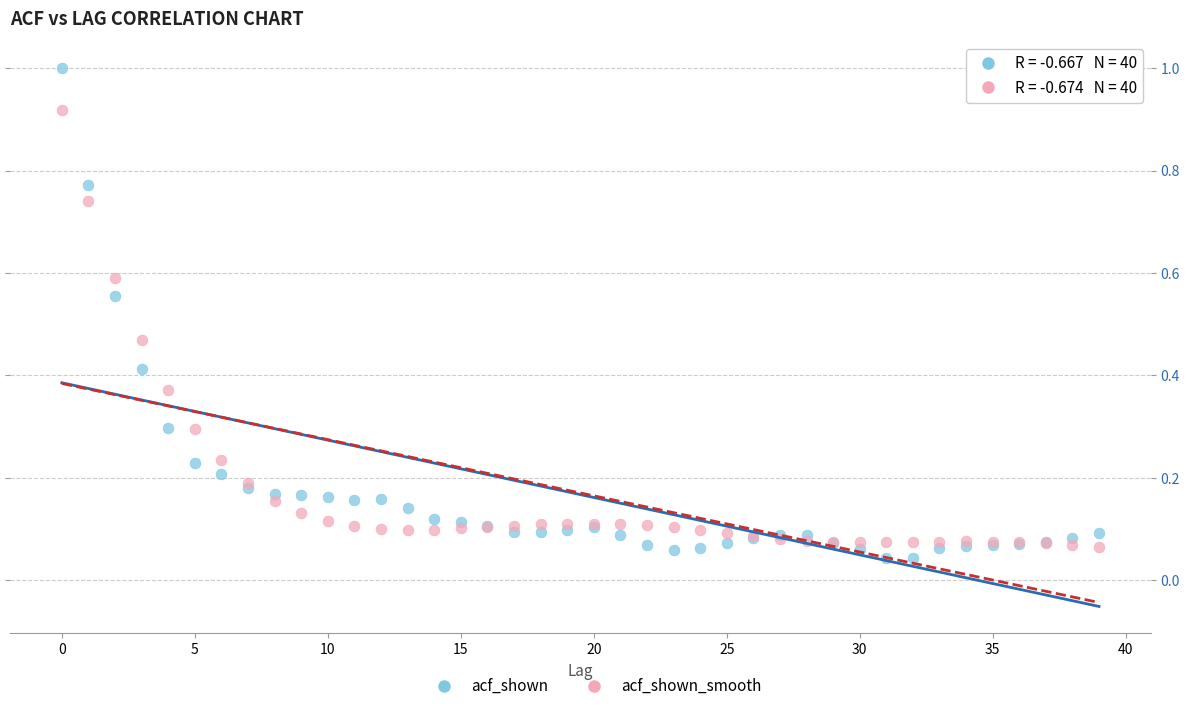

Which series contains the highest Y value?

acf_shown